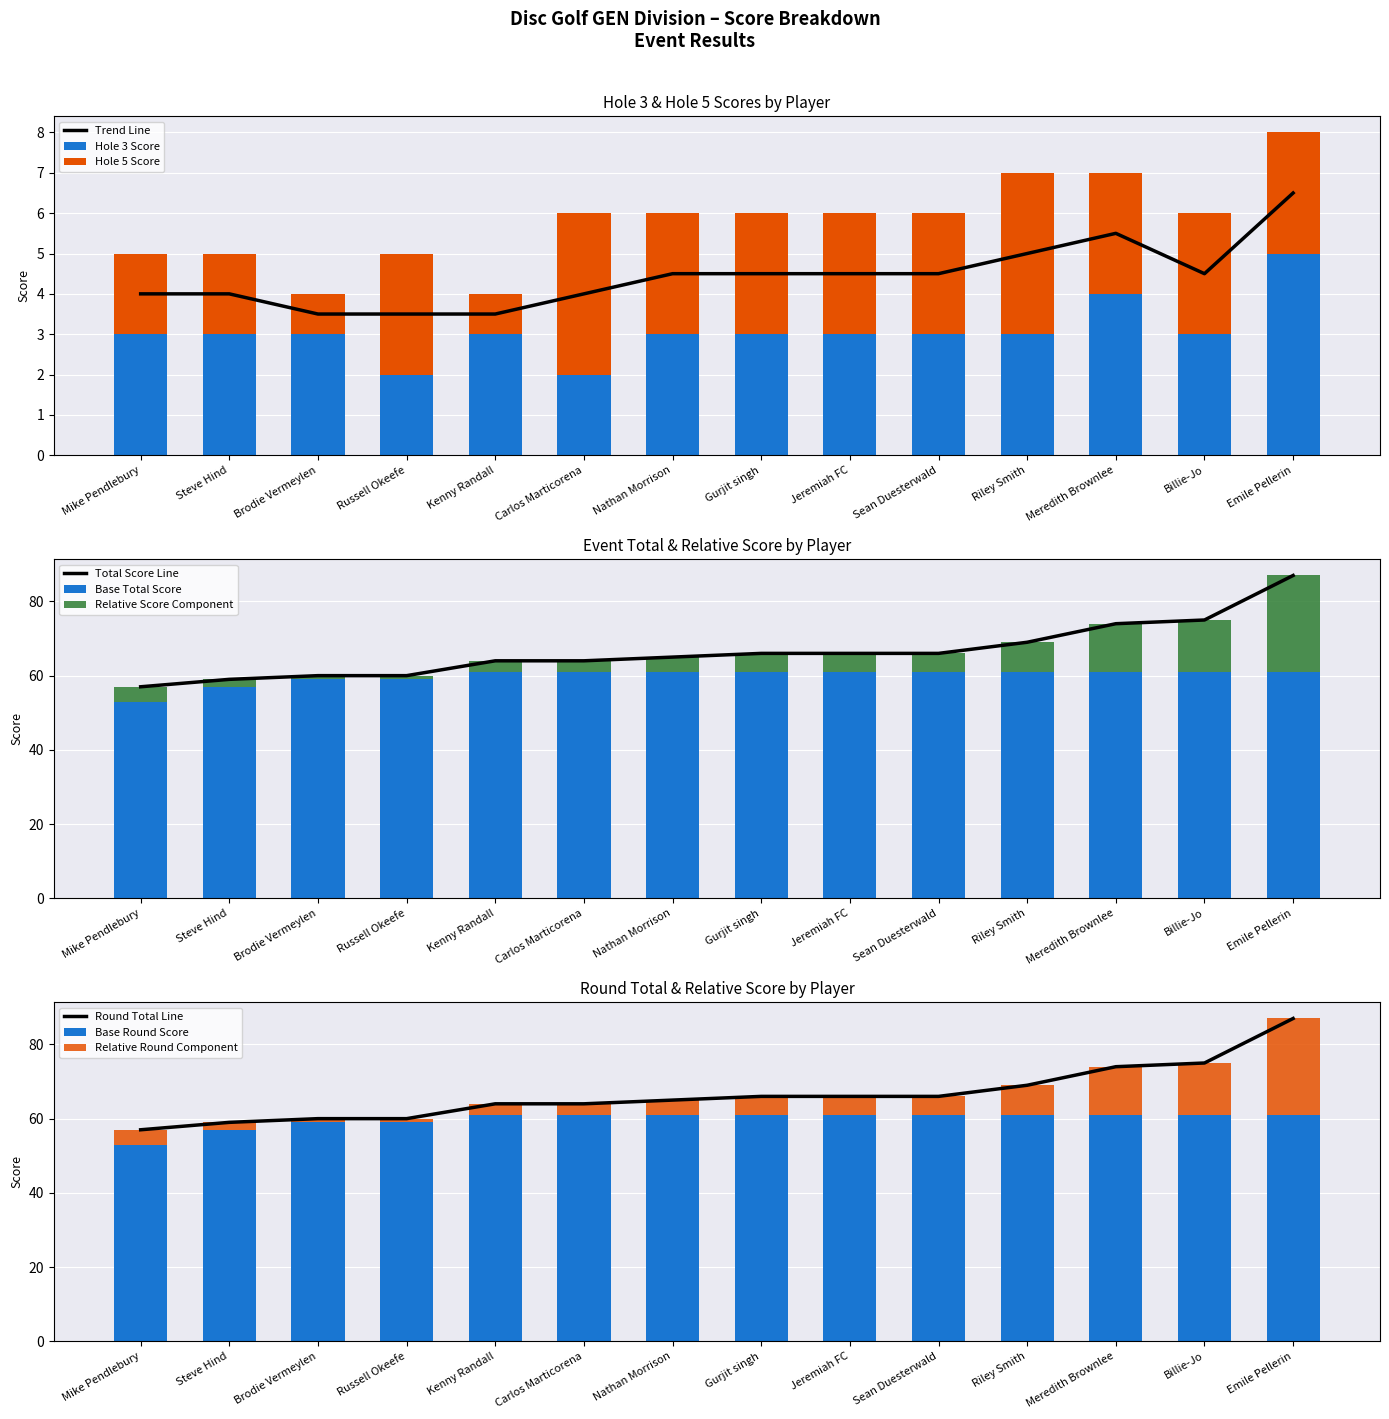

Is it true that Hole 3 Score equals 3 at Mike Pendlebury?

True